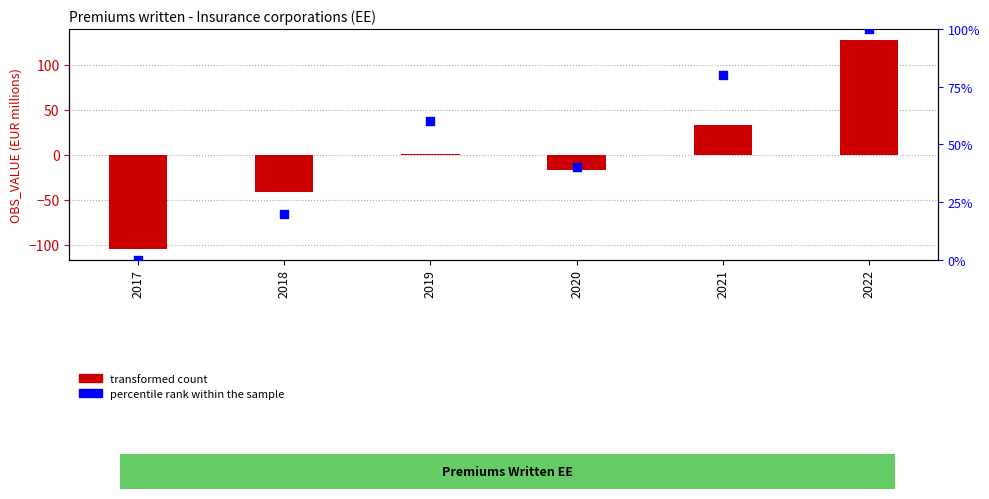

Is the value of percentile rank within the sample at 2022 greater than the value of transformed count (OBS_VALUE centered) at 2021?

Yes